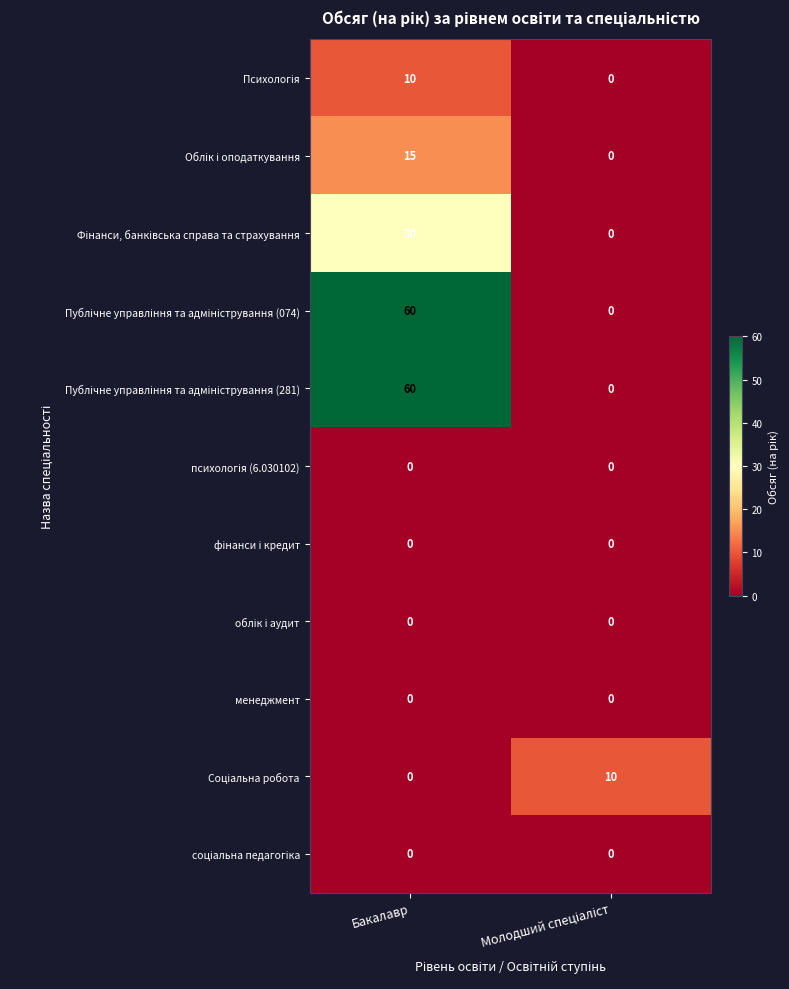

Is it true that менеджмент equals 0 at Бакалавр?

True